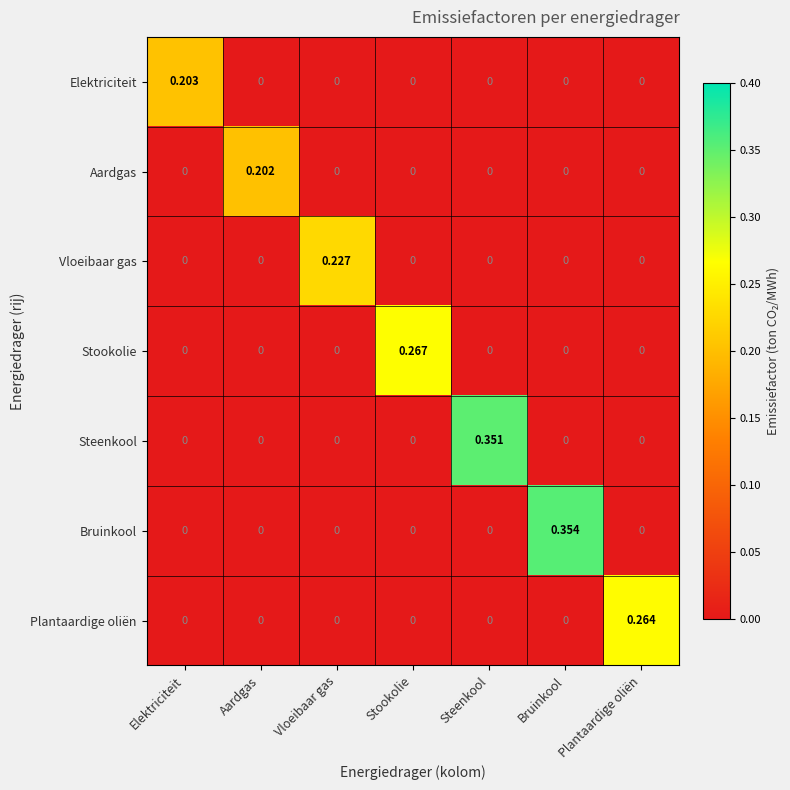

How many data points does each series have?

7